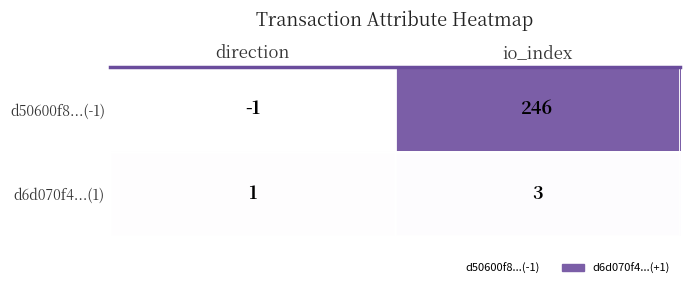

Which series has the widest spread of values?

d50600f8...(-1)